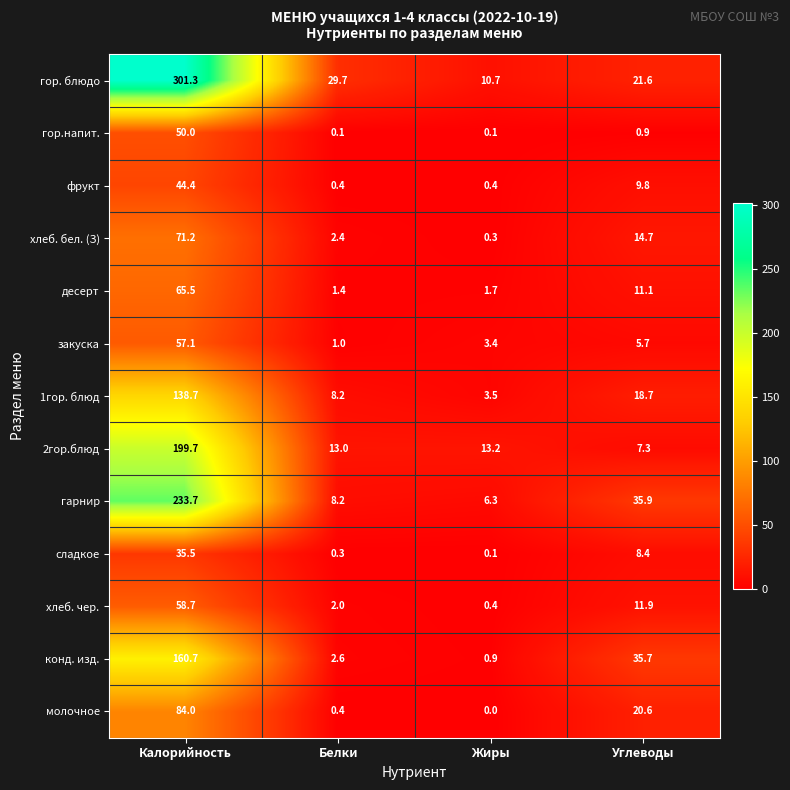

Which category has the lowest value across all series?

Жиры